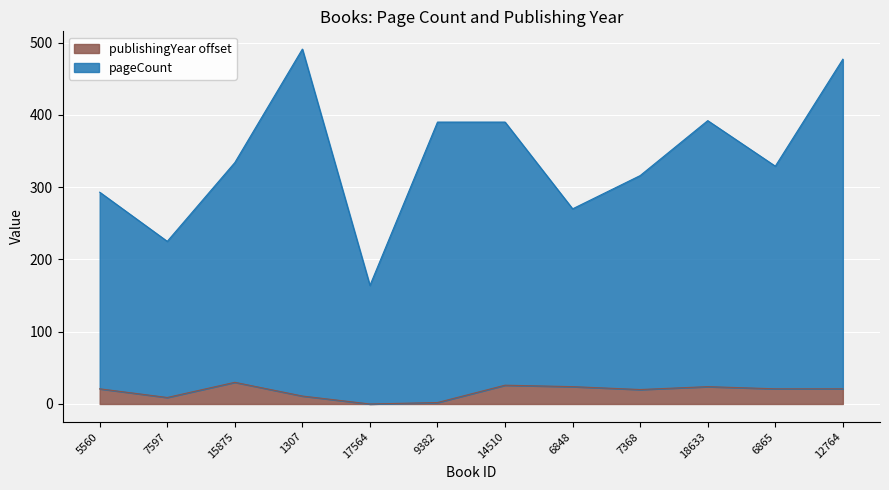

What is the value of the pageCount point at the 8th from the left?

270